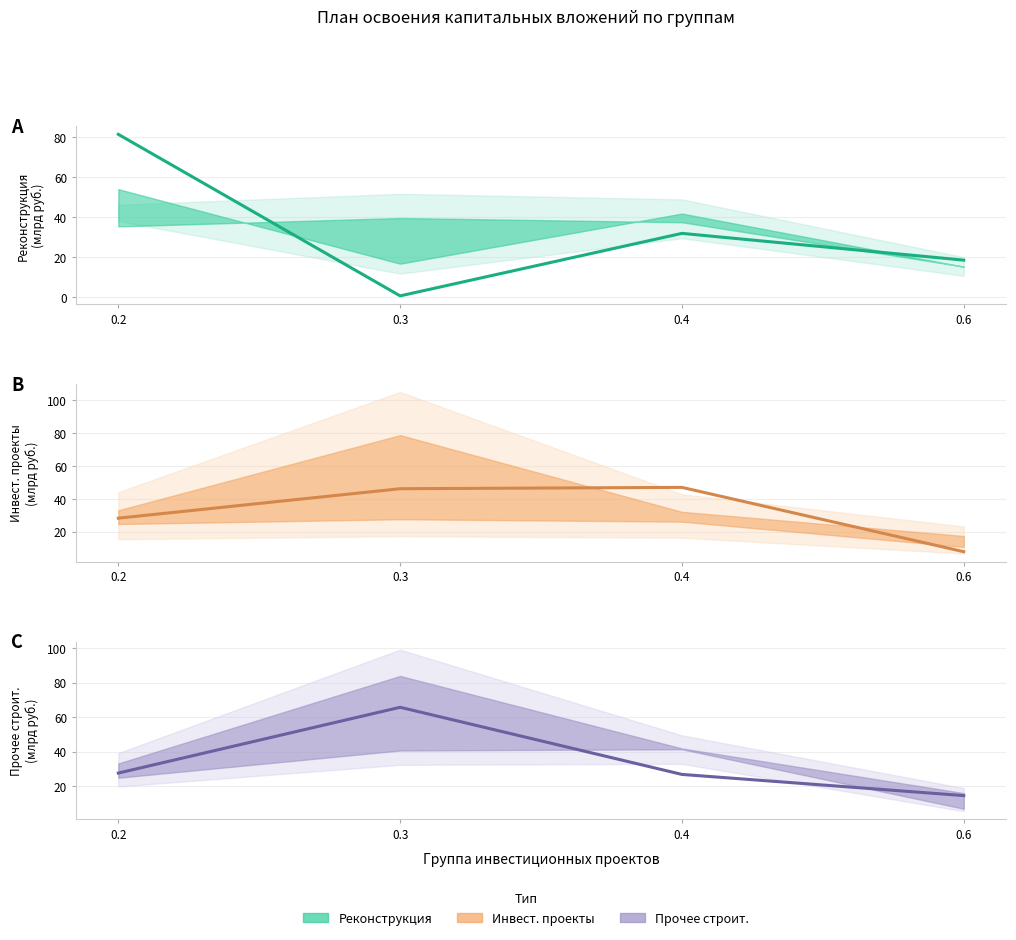

At which category is the sum across all series the highest?

0.2